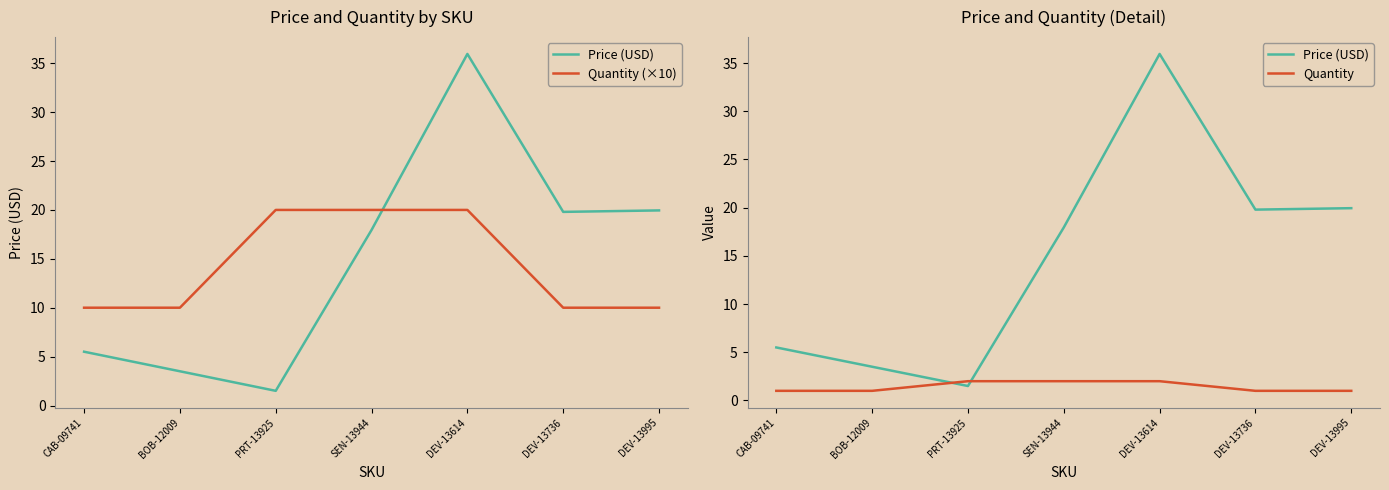

List the labels in order of Quantity value, largest first.

PRT-13925, SEN-13944, DEV-13614, CAB-09741, BOB-12009, DEV-13736, DEV-13995